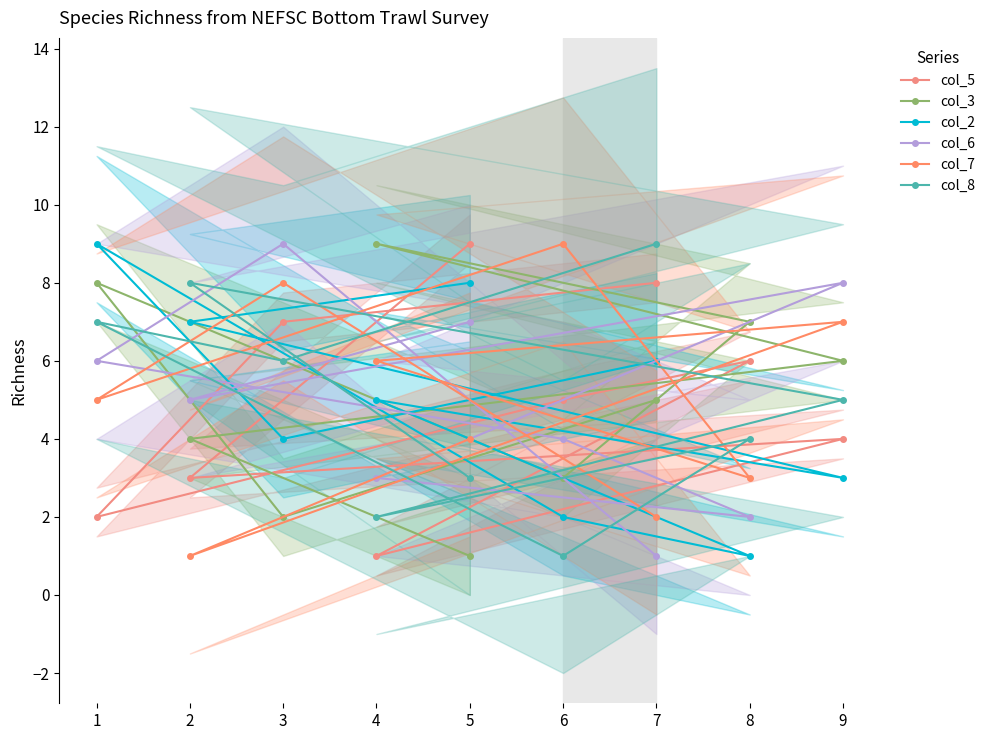

Reading left to right, list all the values displayed in this chart.

col_5: 5=9	2=3	9=4	4=1	8=6	6=5	1=2	3=7	7=8
col_3: 5=1	2=4	9=6	4=9	8=7	6=3	1=8	3=2	7=5
col_2: 5=8	2=7	9=3	4=5	8=1	6=2	1=9	3=4	7=6
col_6: 5=7	2=5	9=8	4=3	8=2	6=4	1=6	3=9	7=1
col_7: 5=4	2=1	9=7	4=6	8=3	6=9	1=5	3=8	7=2
col_8: 5=3	2=8	9=5	4=2	8=4	6=1	1=7	3=6	7=9